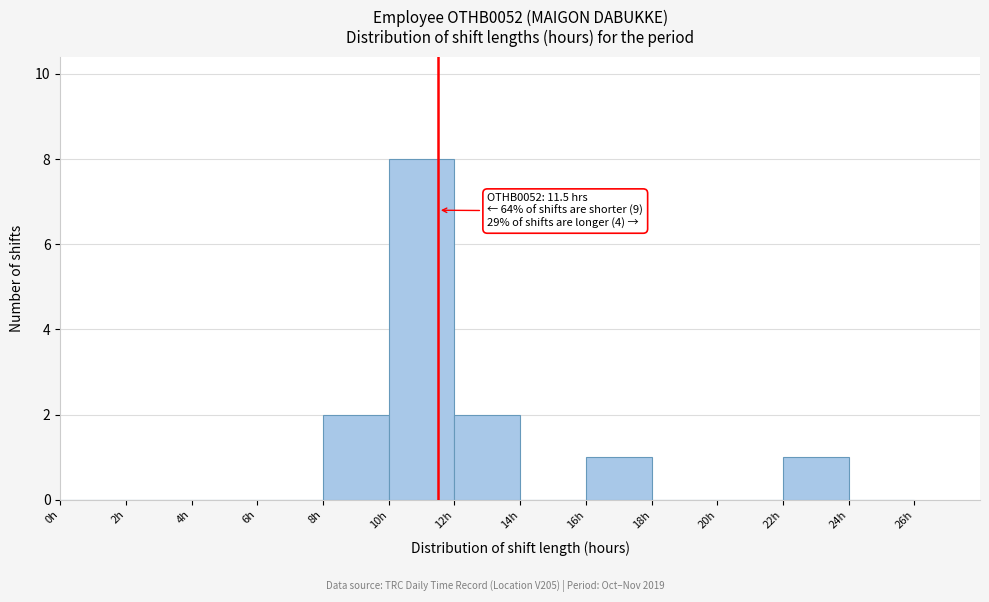

Which range on the x-axis has the tallest bar?

10 to 12